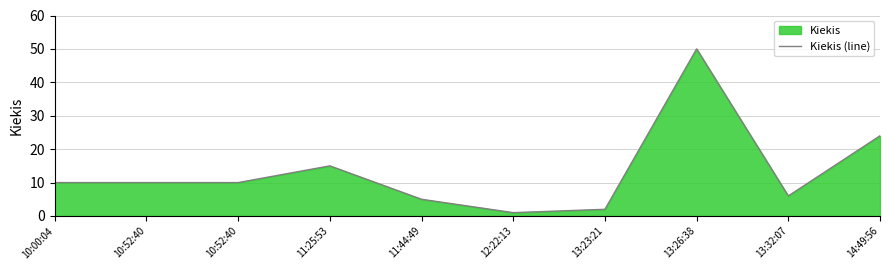

The chart shows a value of 15 at 11:25:53. True or false?

True